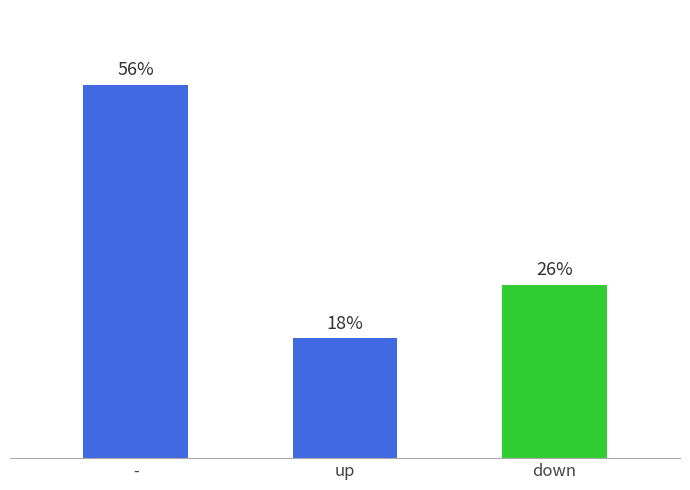

Which has a higher value, down or up?

down